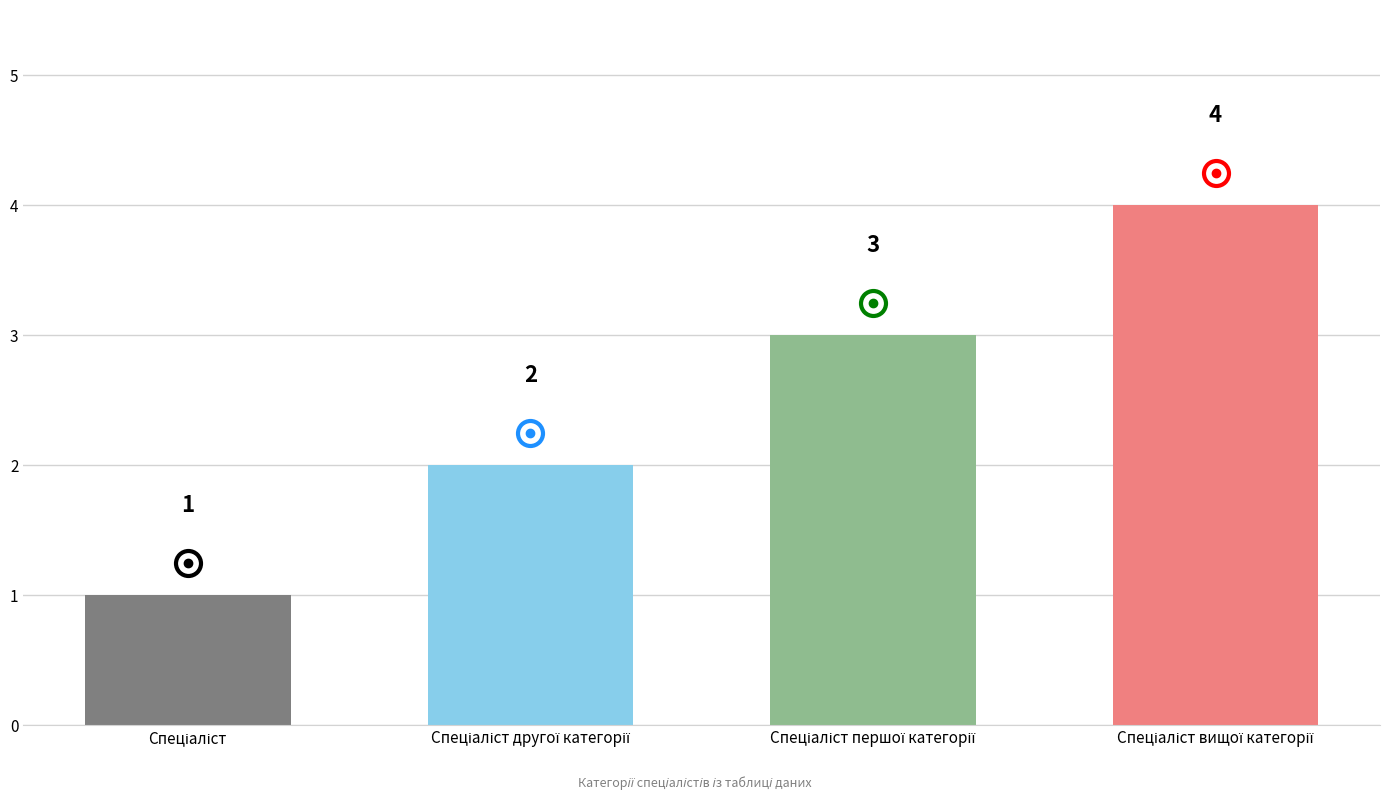

Count the values in the range 2 to 4.

3